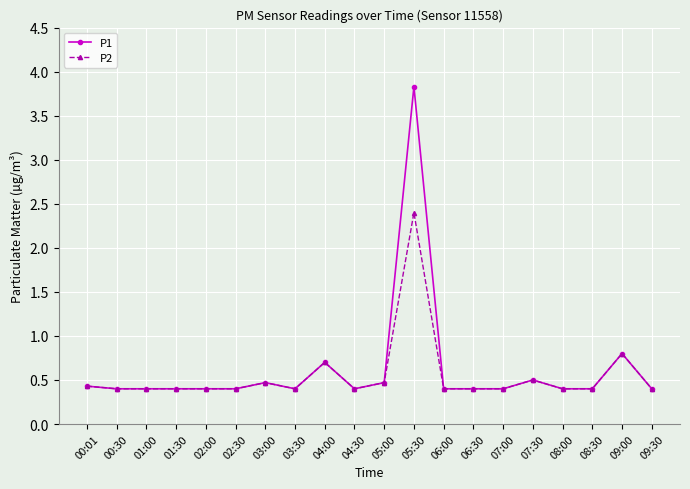

Is the value of P2 at 01:00 greater than the value of P1 at 04:00?

No